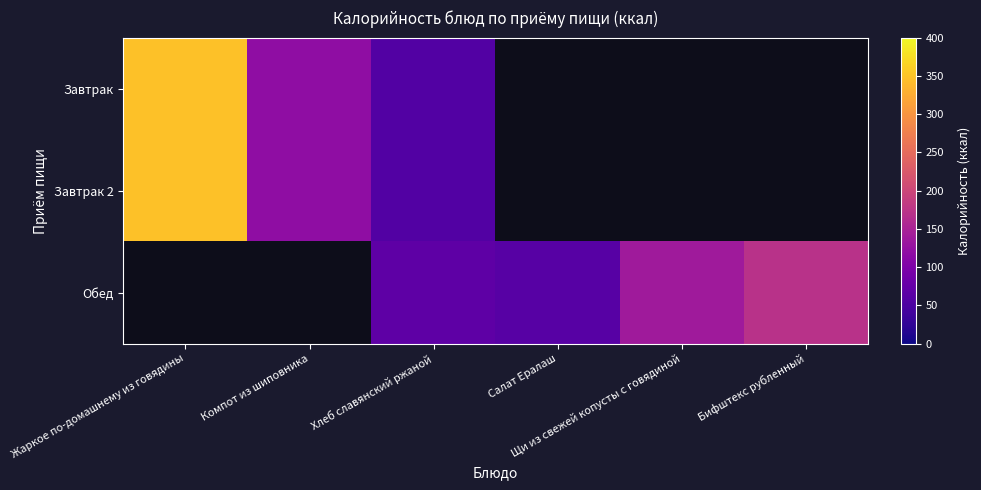

The Завтрак 2 series shows 120.0 at Компот из шиповника. True or false?

True